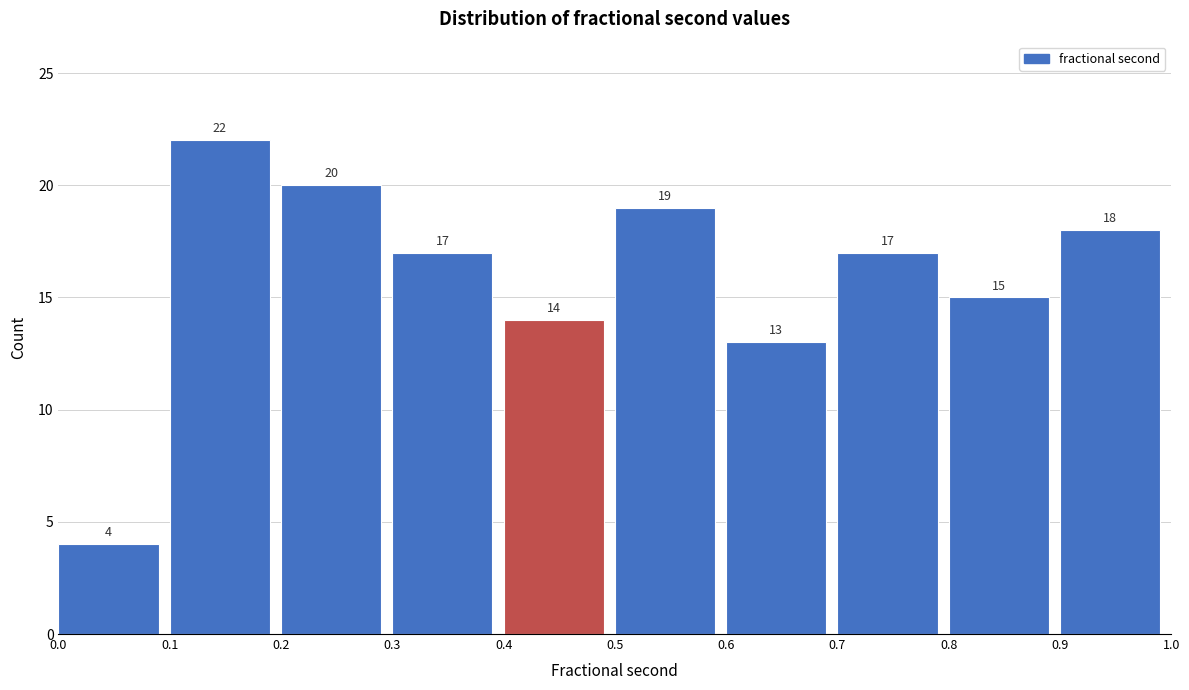

Reading left to right, transcribe this chart: for each bar, give the range it covers on the x-axis and its height.

0.0 to 0.1: 4
0.1 to 0.2: 22
0.2 to 0.3: 20
0.3 to 0.4: 17
0.4 to 0.5: 14
0.5 to 0.6: 19
0.6 to 0.7: 13
0.7 to 0.8: 17
0.8 to 0.9: 15
0.9 to 1.0: 18